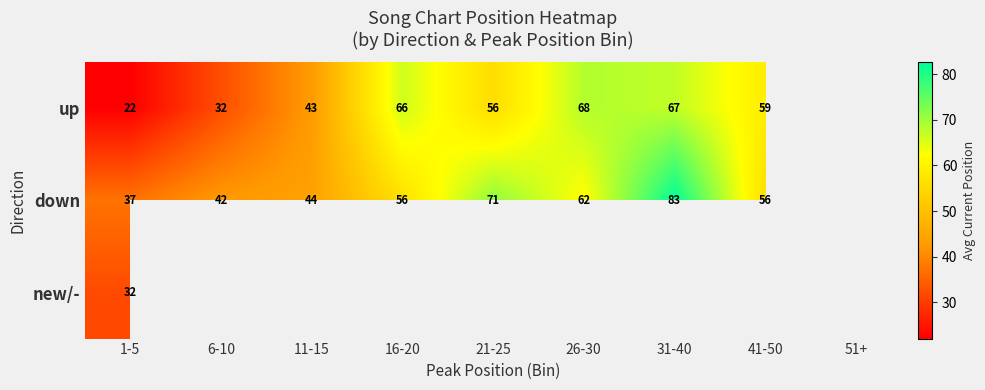

Is the value of up at 1-5 greater than the value of down at 26-30?

No